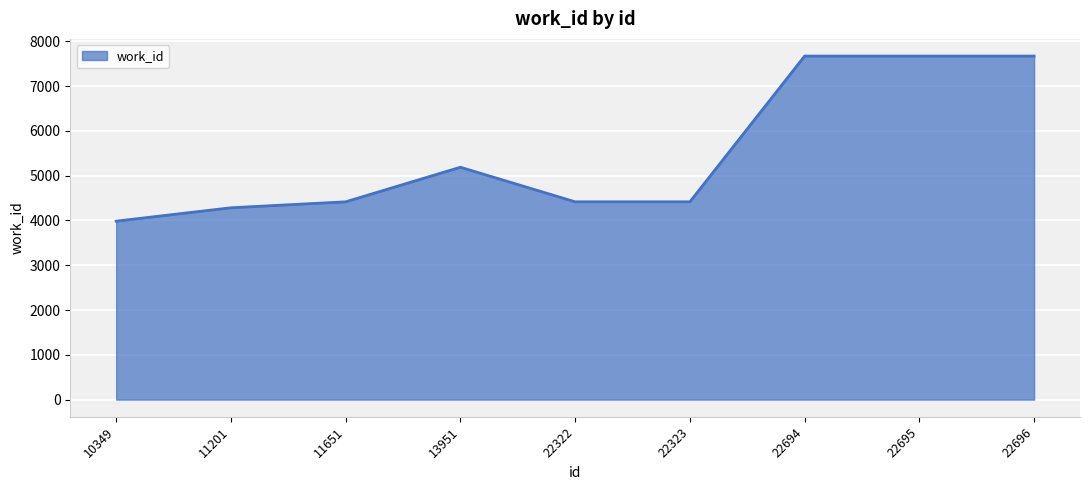

How many lines are shown in the chart?

1